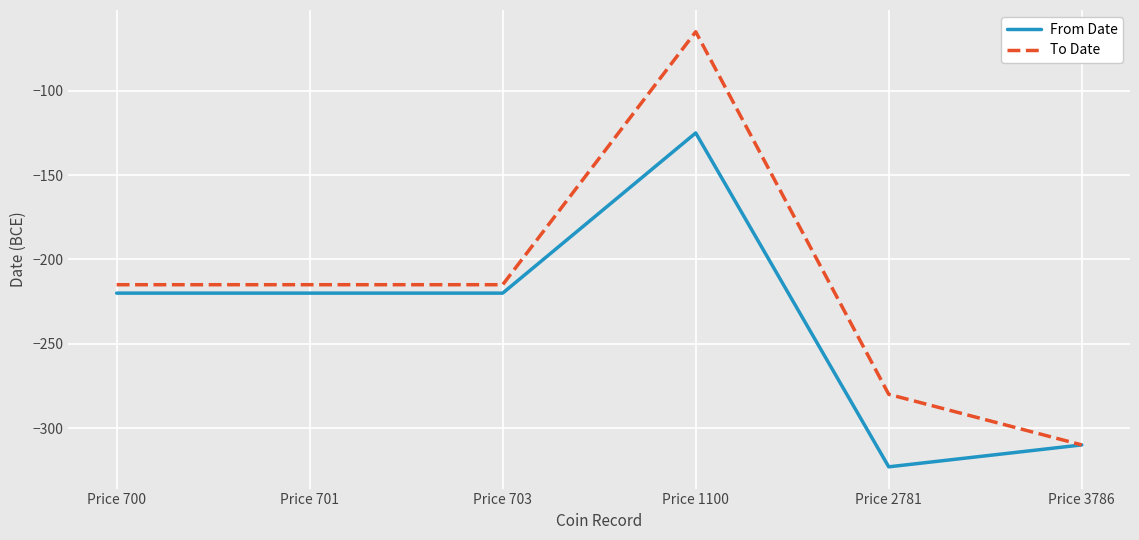

What is the difference between the maximum and minimum values in the From Date series?

198